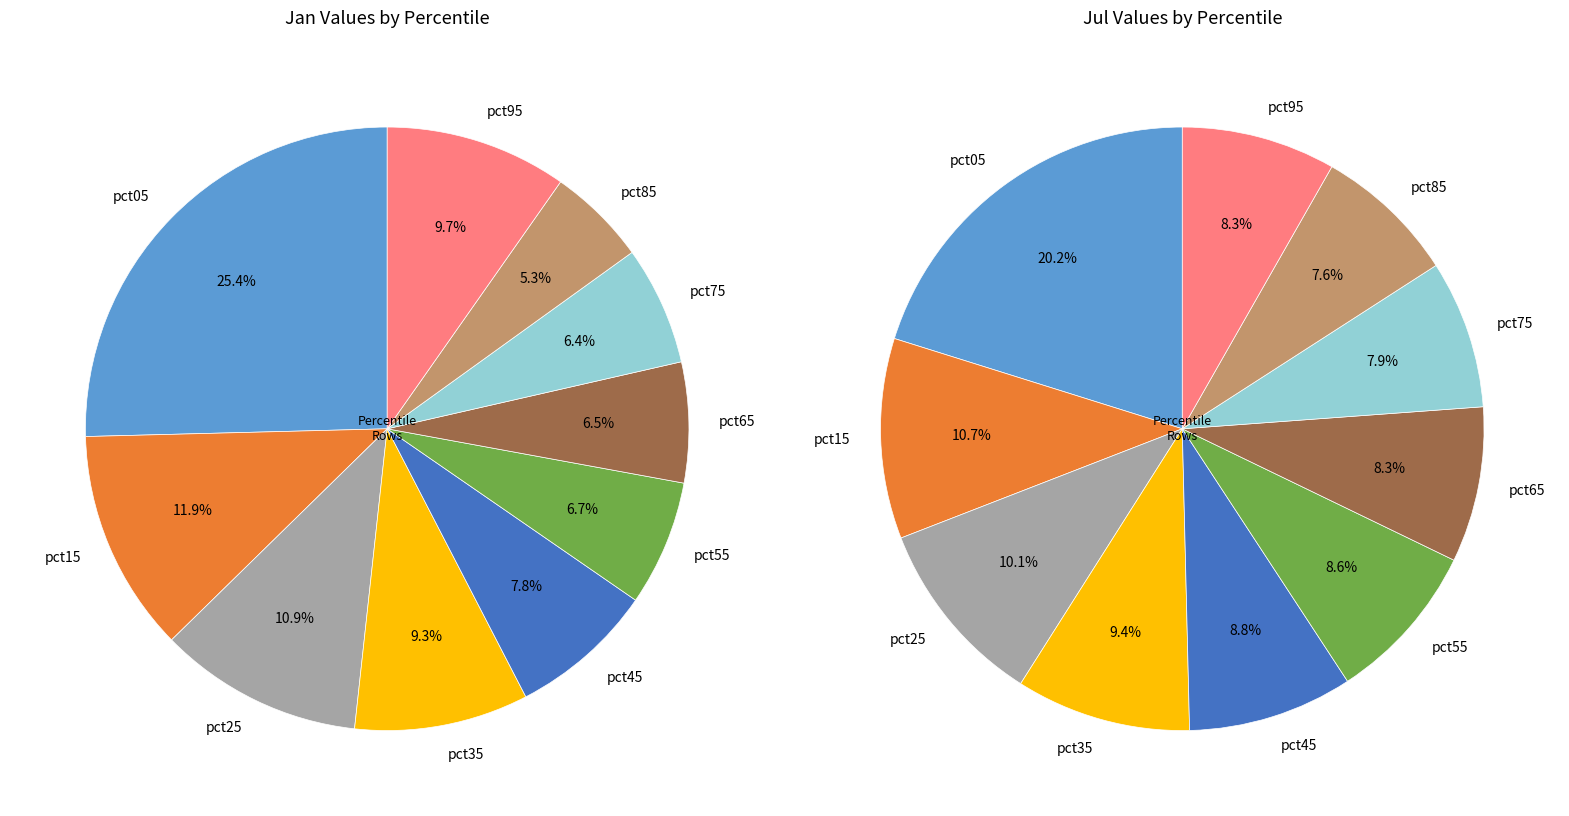

How many segments does this pie chart have?

10